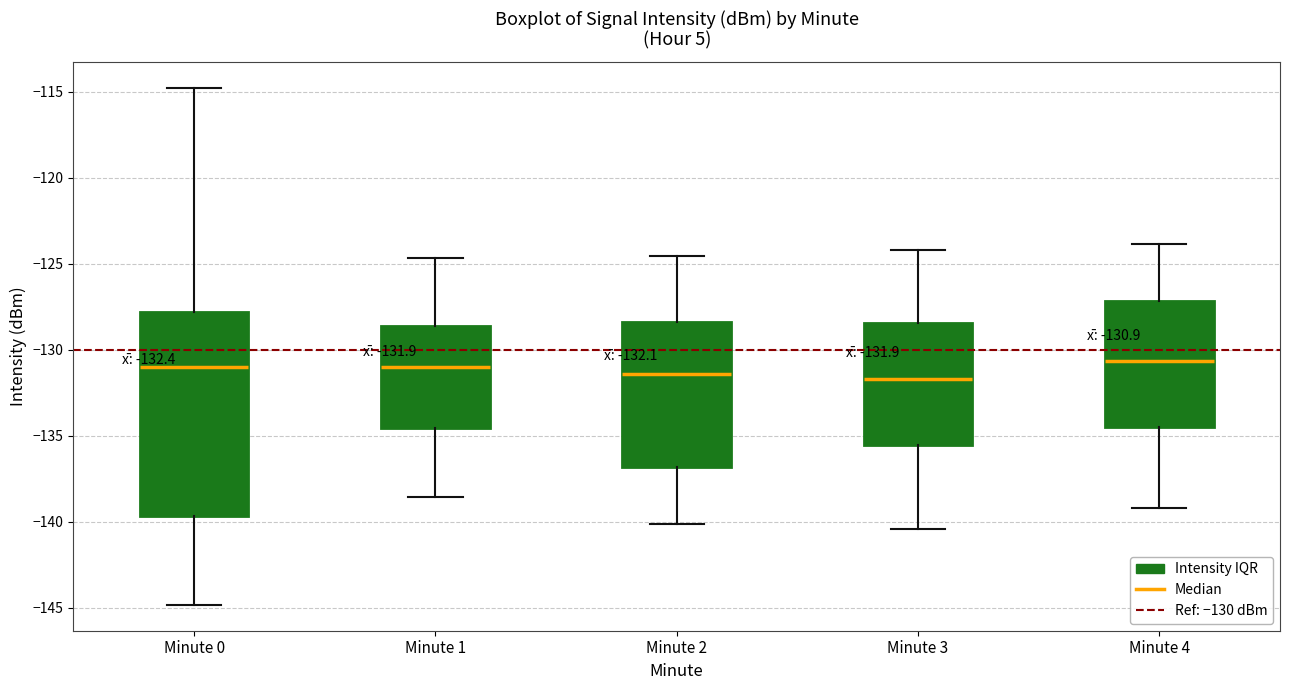

Comparing the boxes themselves (not the whiskers), which one is the tallest?

Minute 0